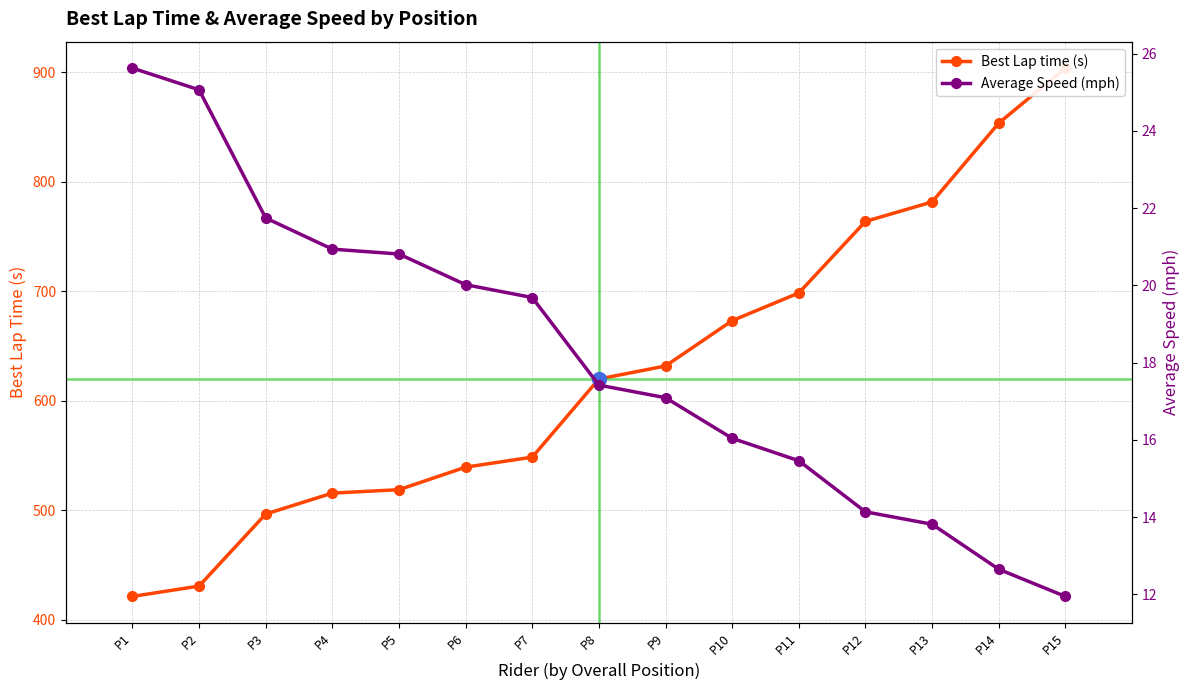

Where does the Best Lap time (s) series first go above 620?

P8